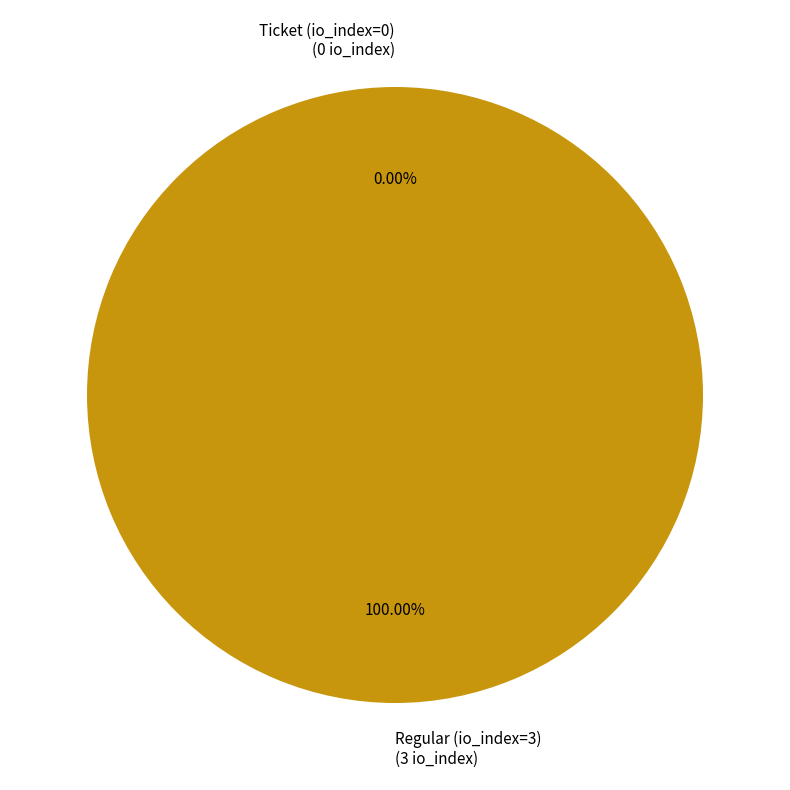

The Regular (io_index=3) slice represents 100% of the pie. True or false?

True